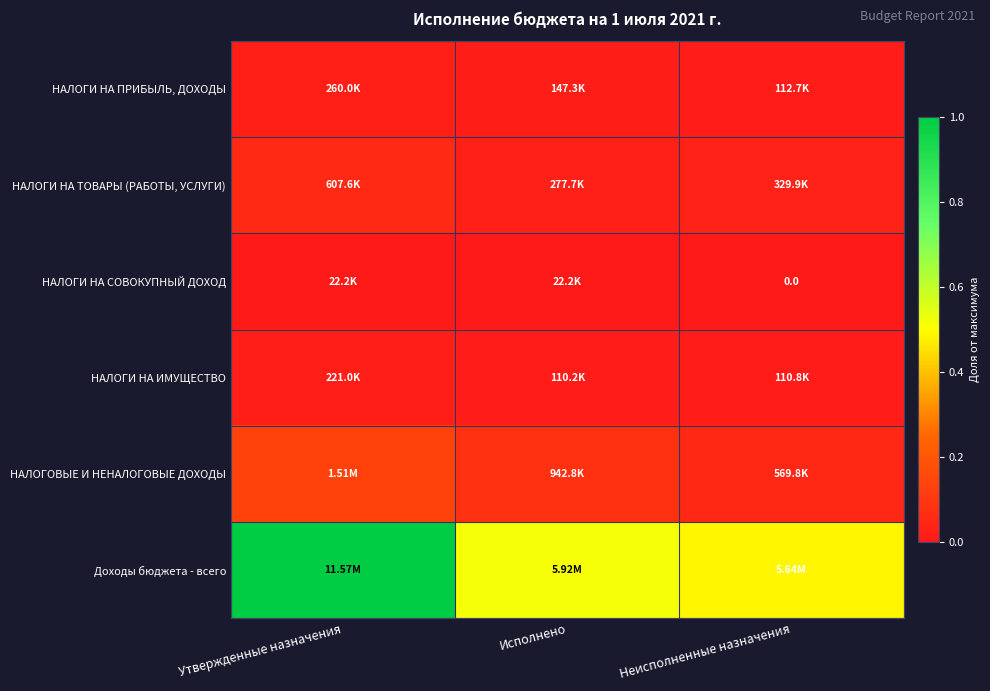

At how many categories does at least one series exceed 0?

3